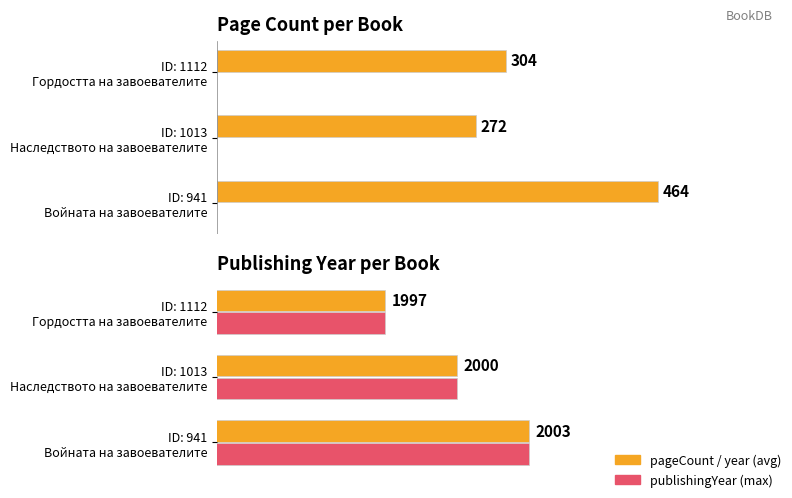

What is the difference between the maximum and minimum values in the publishingYear (max) series?

6